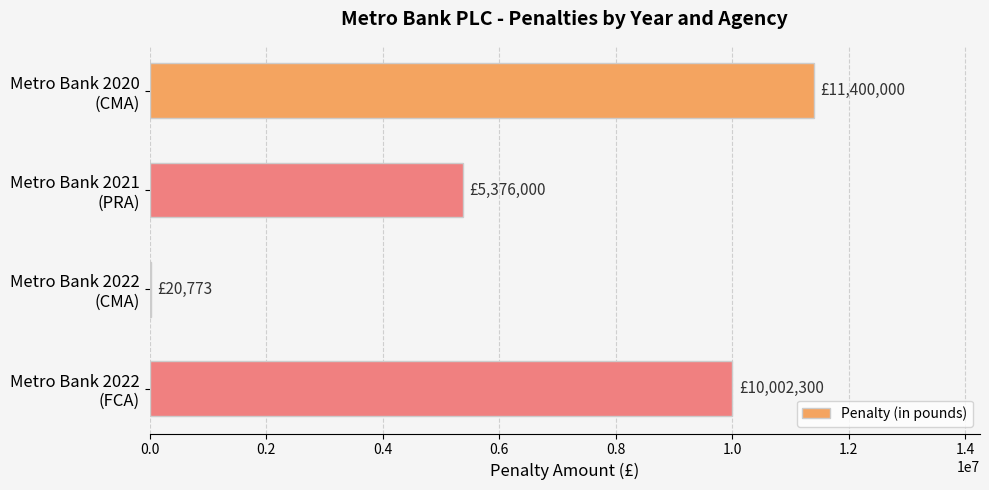

What is the sum of all values?

26799073